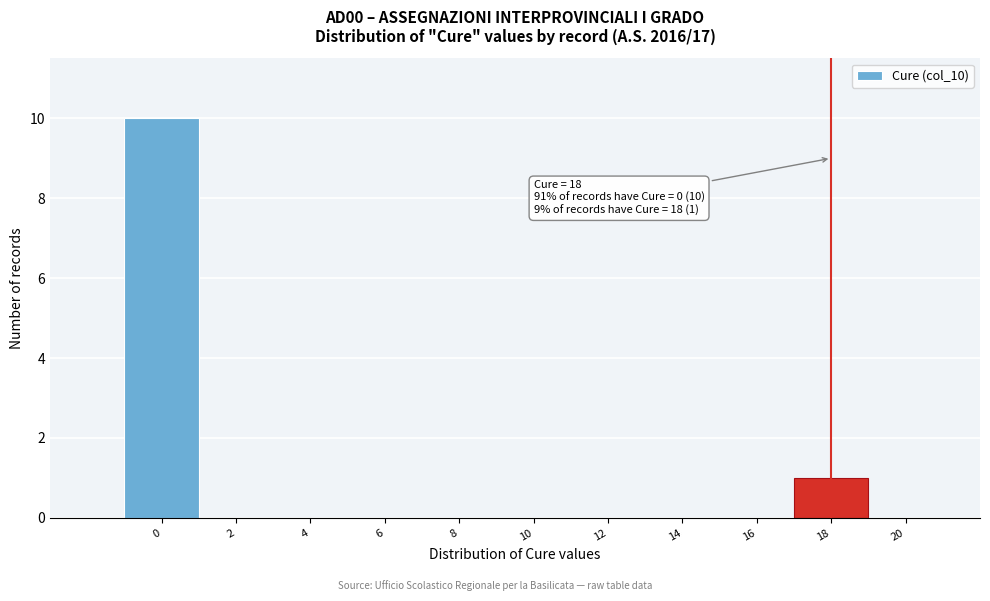

Over which range of the x-axis is the bar tallest?

-1 to 1